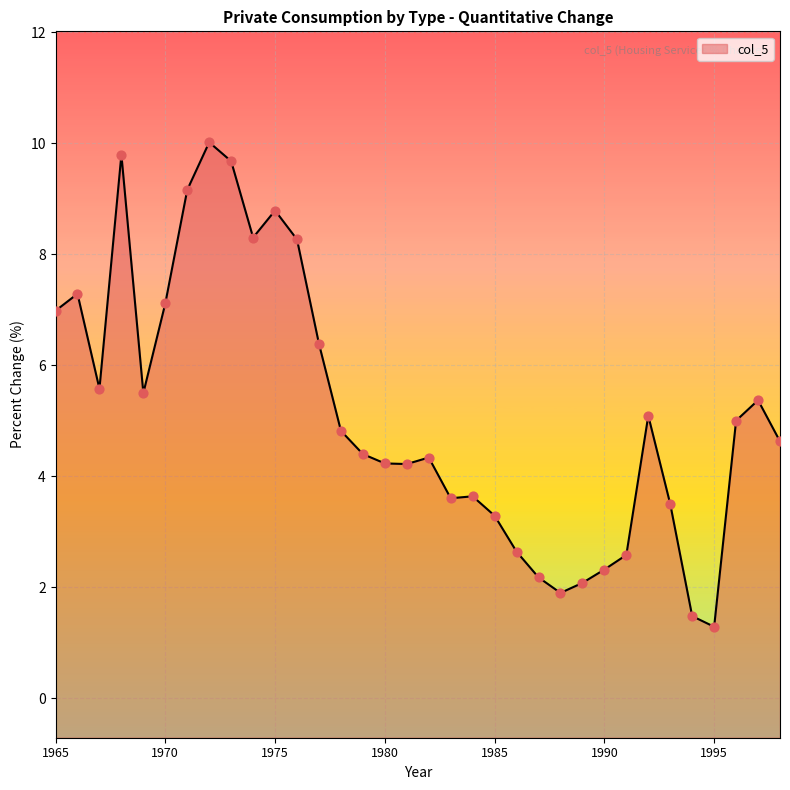

What is the change in value from 1967 to 1996?

-0.6